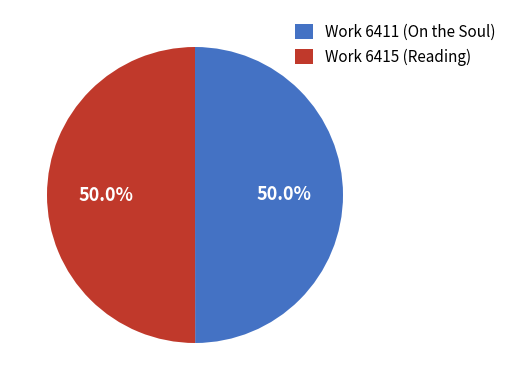

The Work 6415 (Reading) slice represents 50% of the pie. True or false?

True